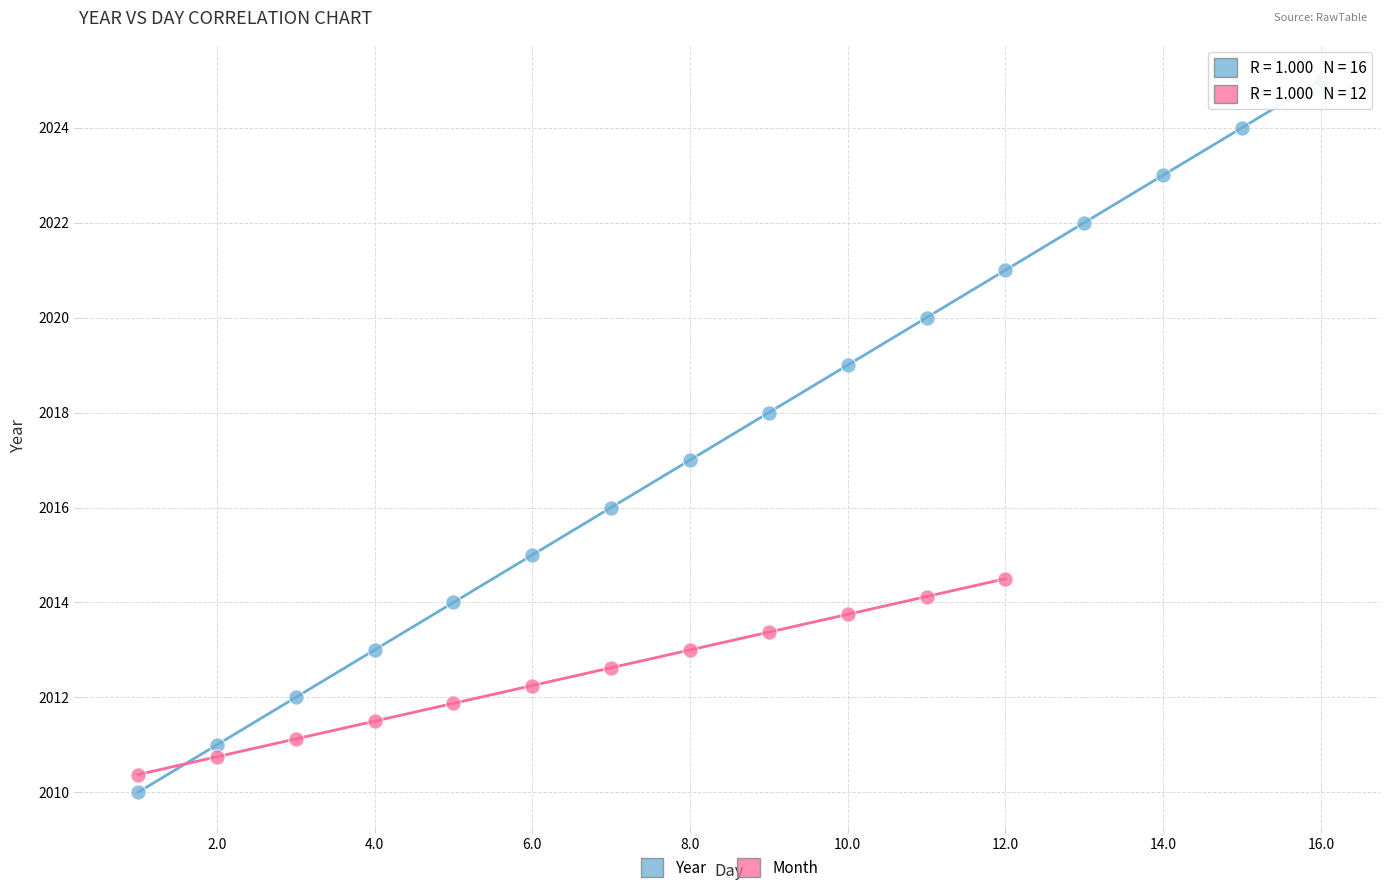

Which series has the widest spread of Y values?

Year